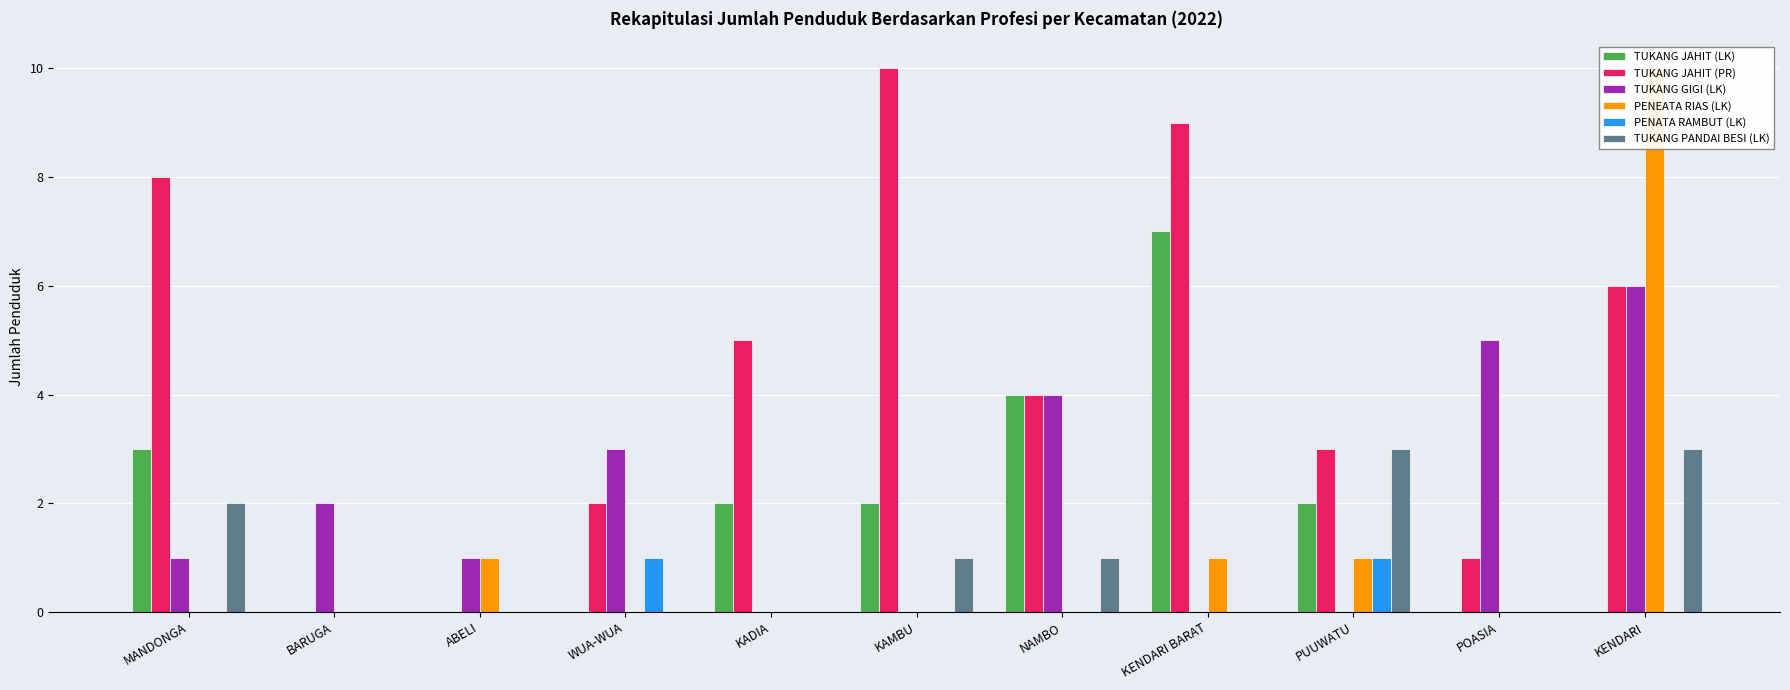

Are the bars horizontal?

No